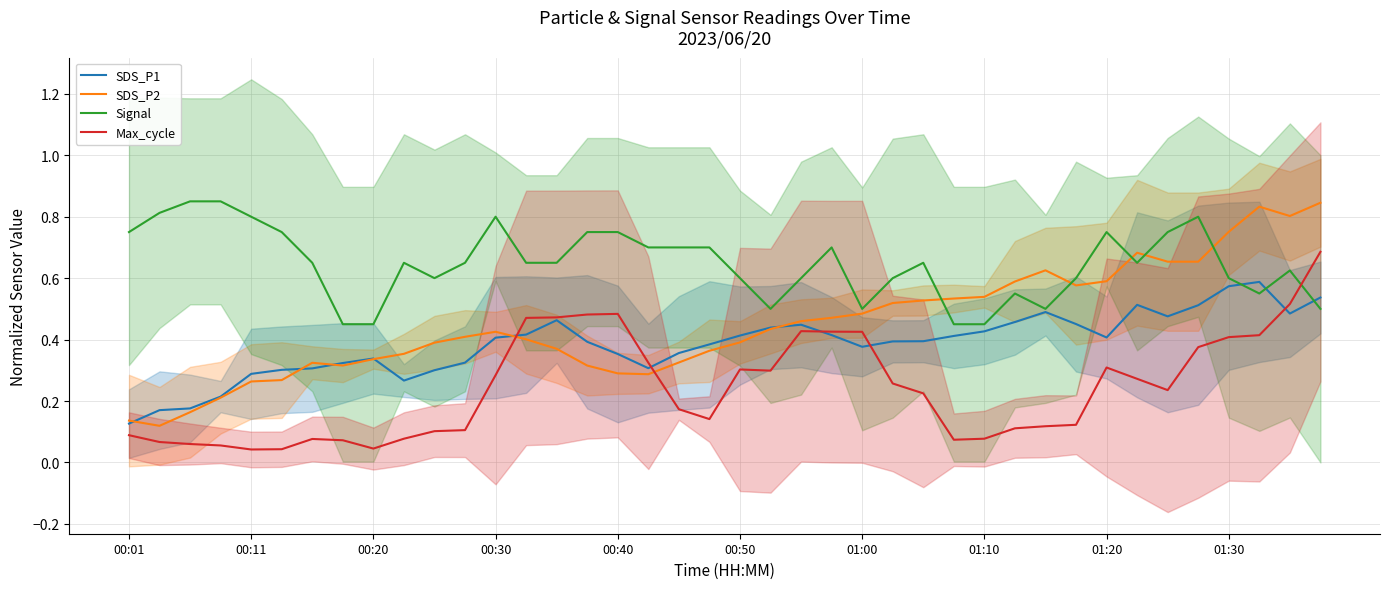

True or false: Max_cycle and Signal cross at least once.

True